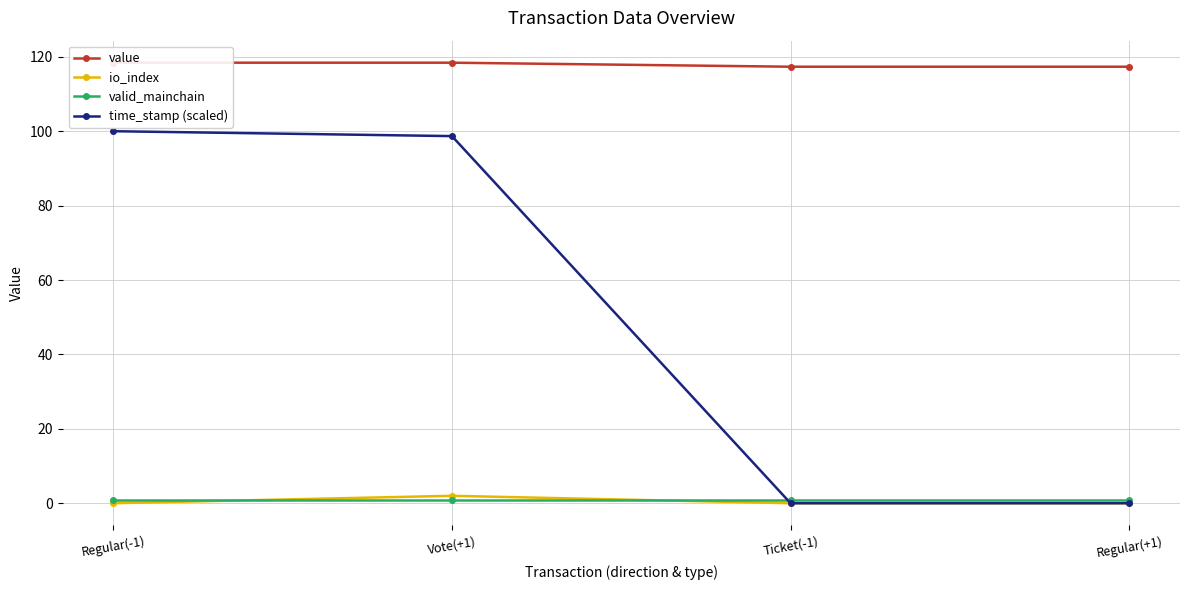

What position from the left is Ticket(-1)?

3